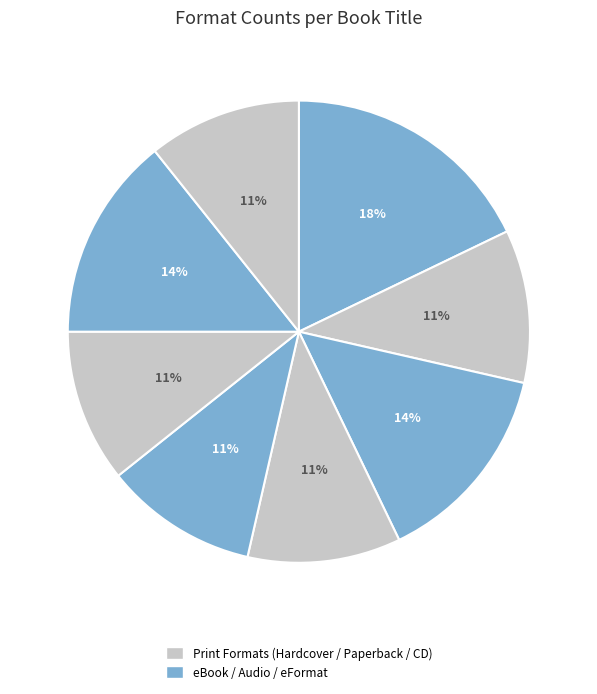

Count the number of slices in the pie.

8